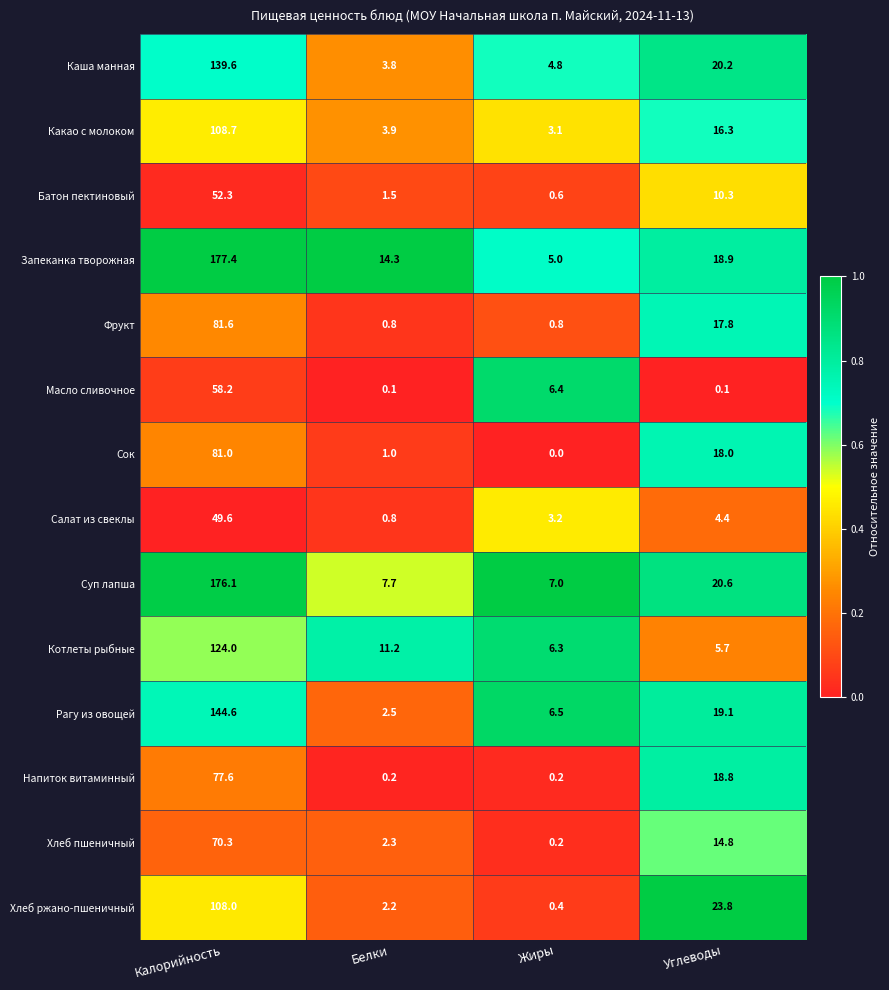

What is the difference between the highest and lowest values at Жиры?

7.0